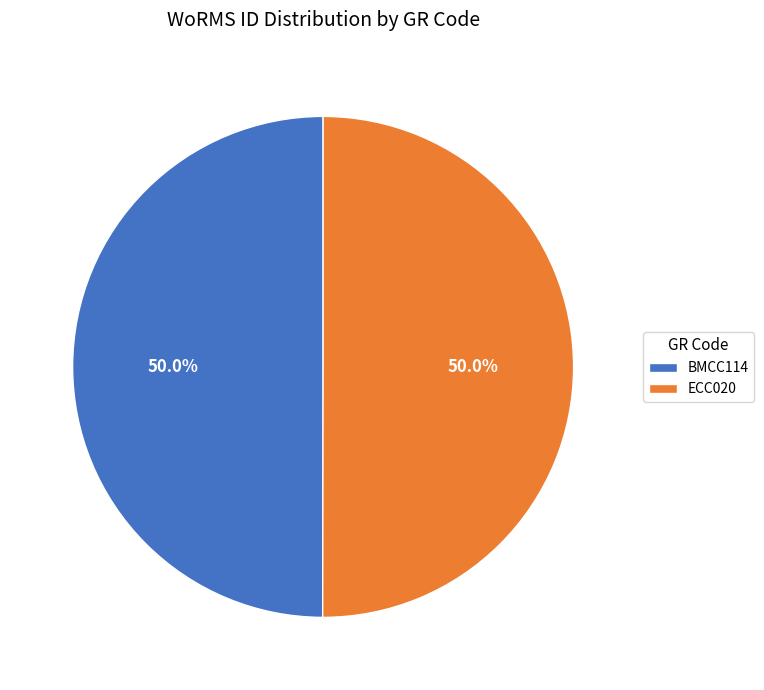

To the nearest percent, what portion does BMCC114 represent?

50%